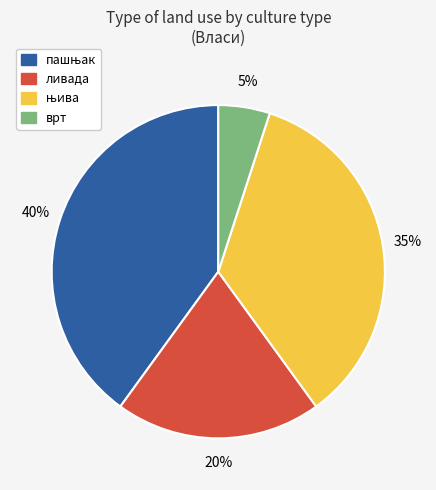

To the nearest percent, what percentage of the pie is врт?

5%